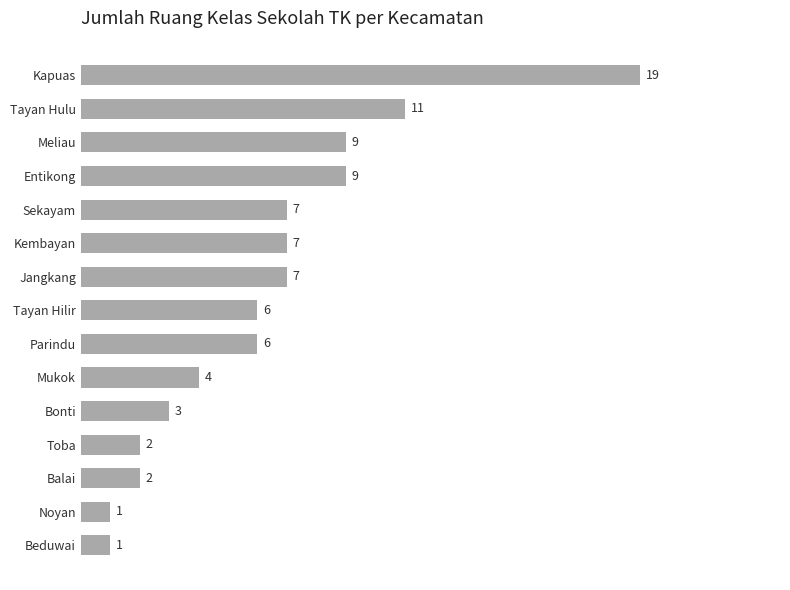

What is the change in value from Bonti to Jangkang?

+4